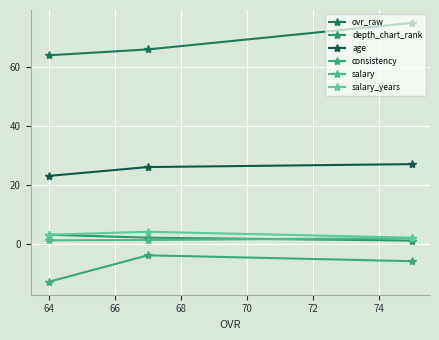

At how many categories does at least one series exceed 32?

3